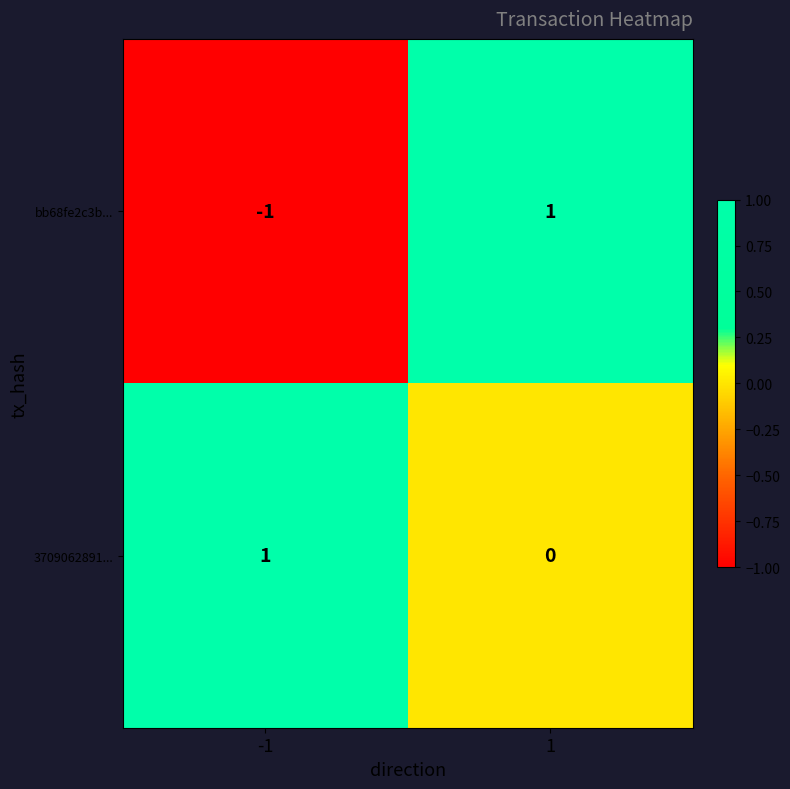

Reading left to right, list all the values displayed in this chart.

bb68fe2c3b...: -1	1
3709062891...: 1	0